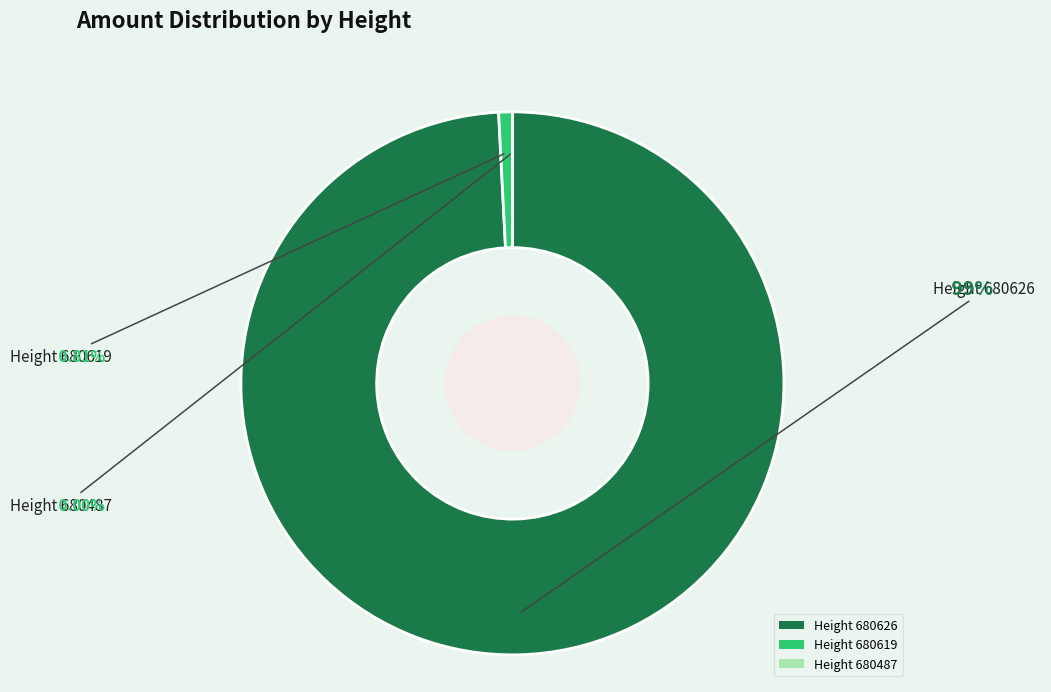

Do Height 680619 and Height 680626 together represent more than half of the pie?

Yes